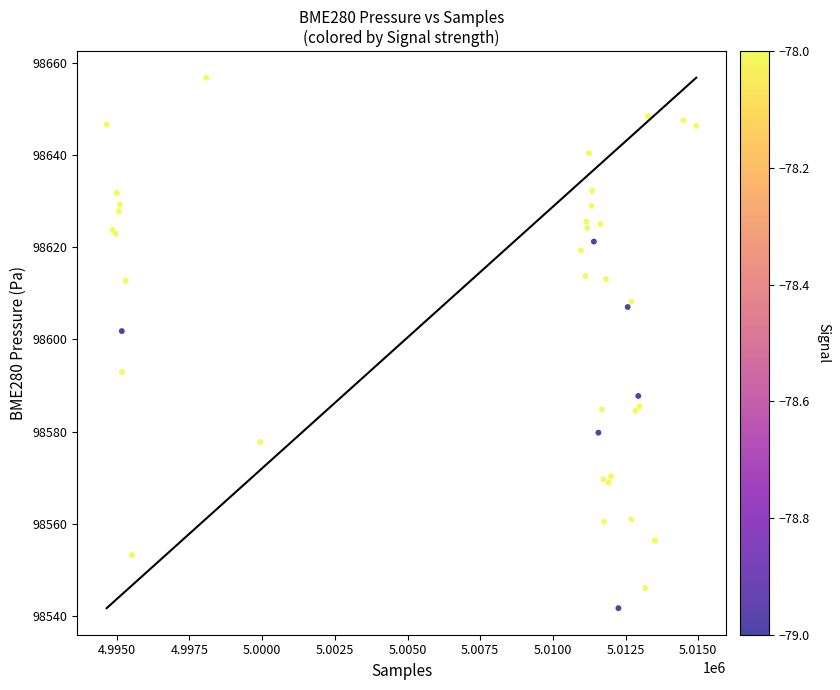

What Y value in the scatter plot is closest to 98599?

98601.8